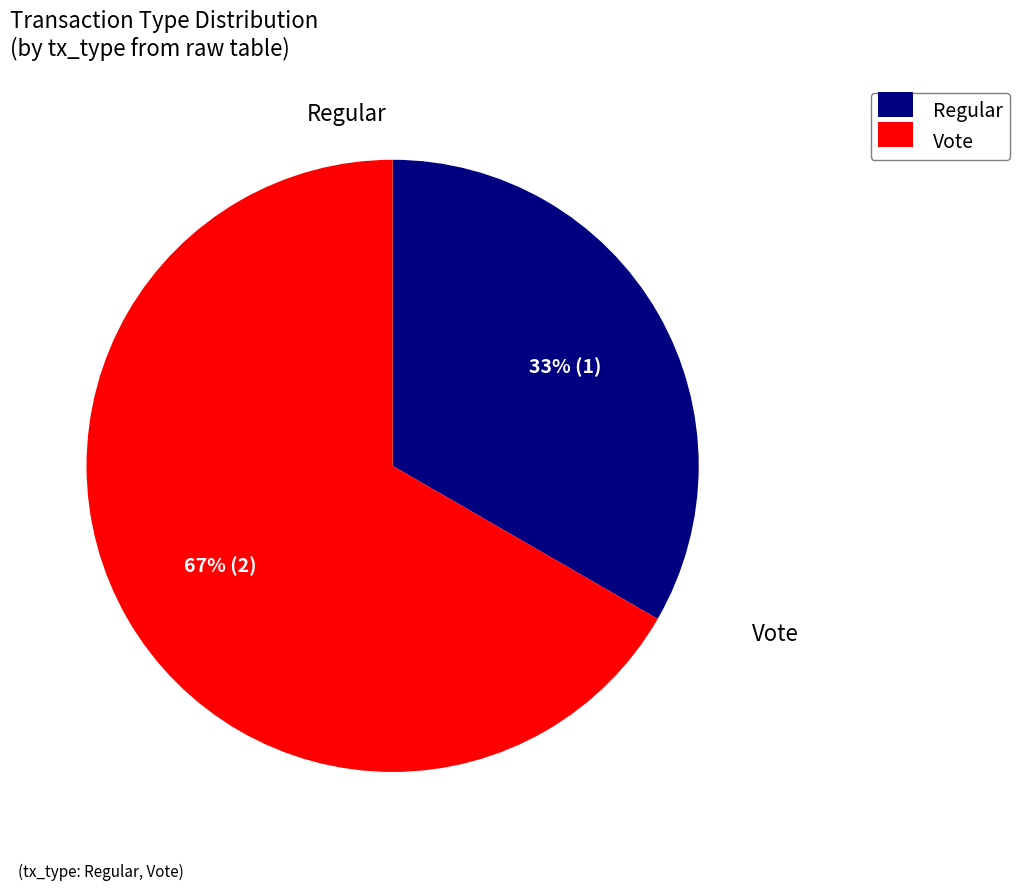

Count the number of slices in the pie.

2